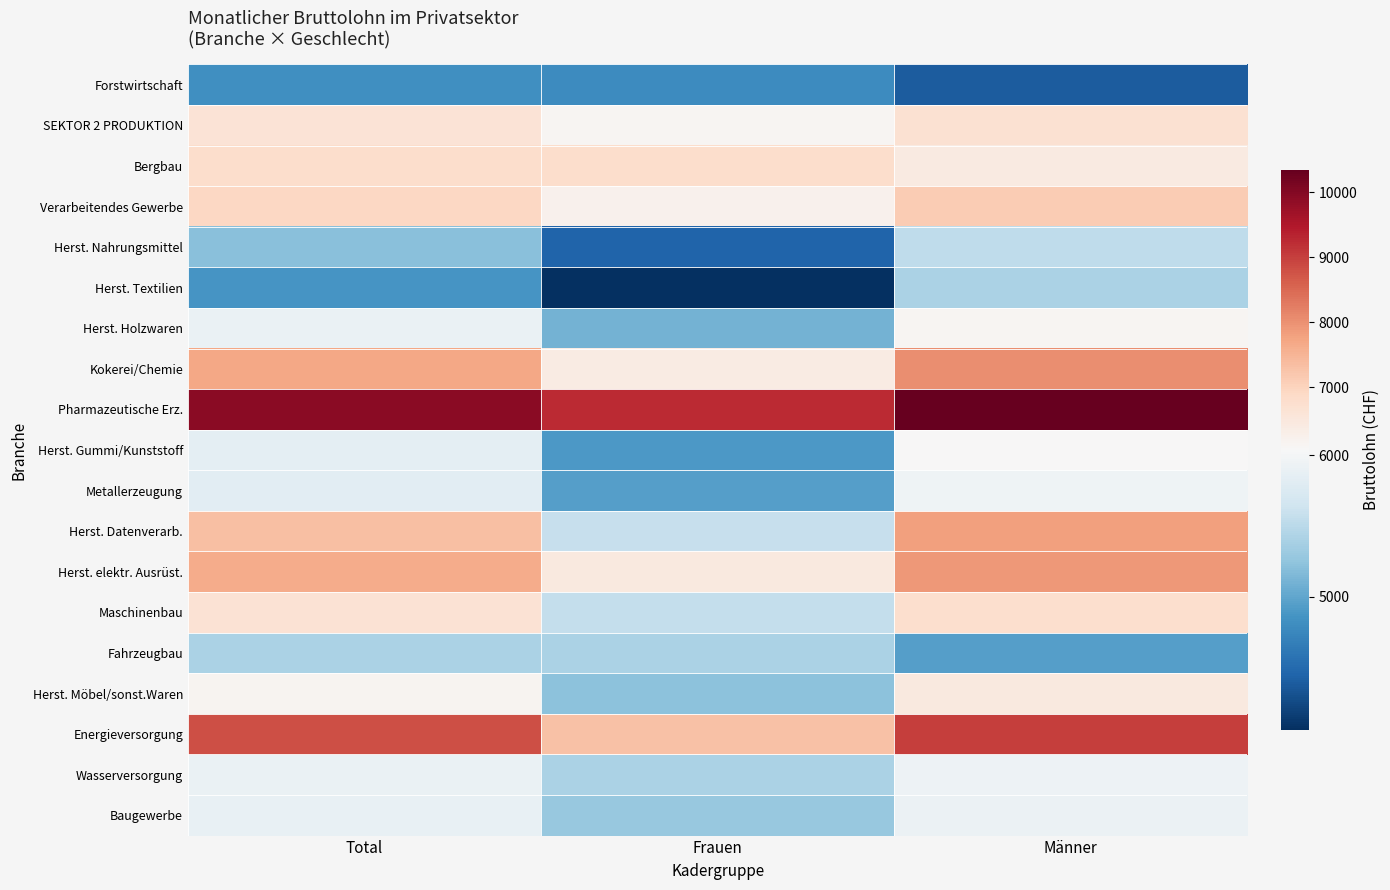

At how many categories does at least one series exceed 7371?

3